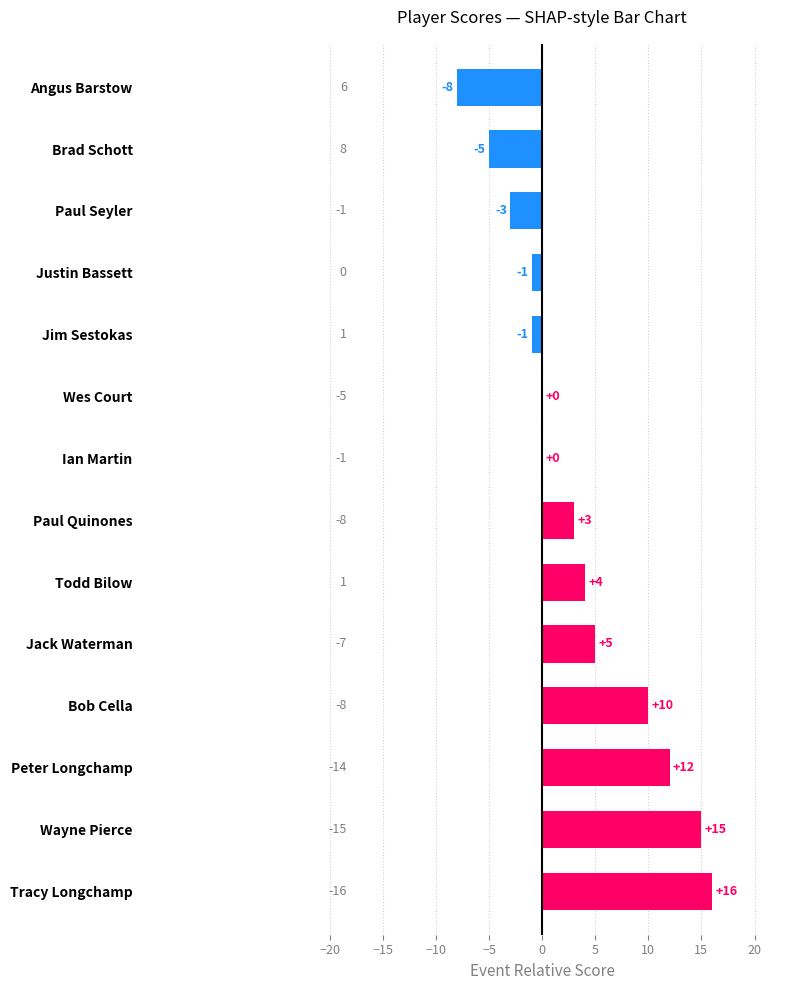

At which category does the chart reach its peak across all series?

Tracy Longchamp